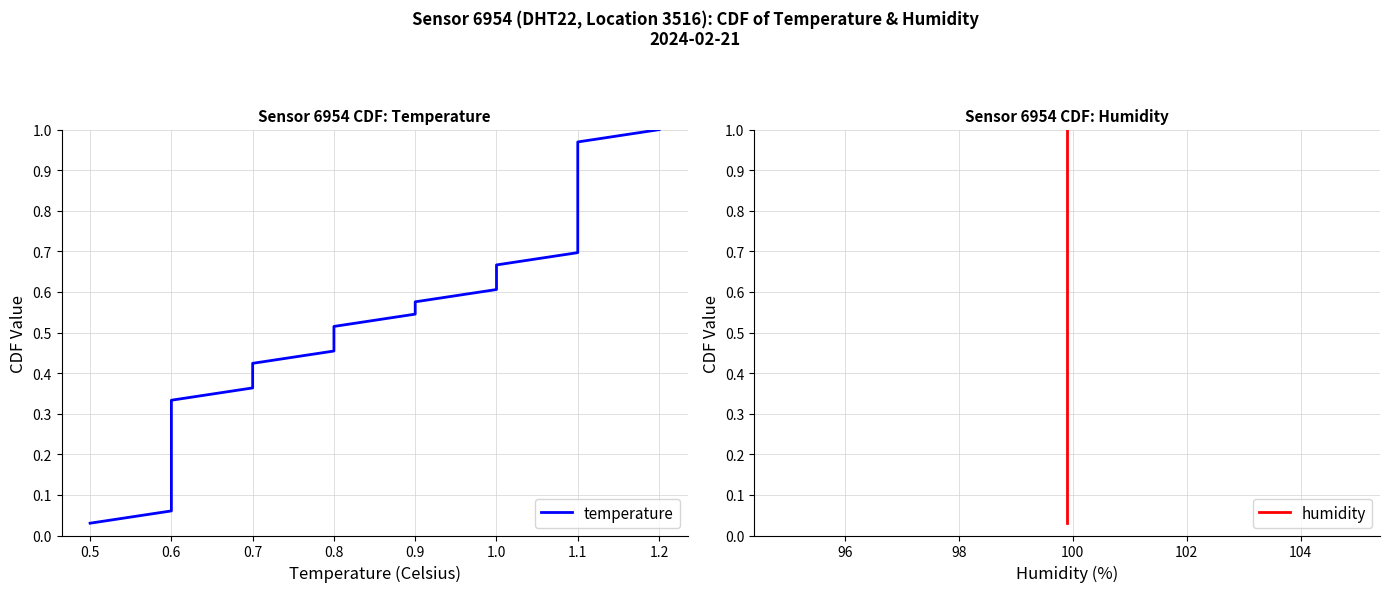

Is it true that humidity equals 0.5 at 1.3?

False